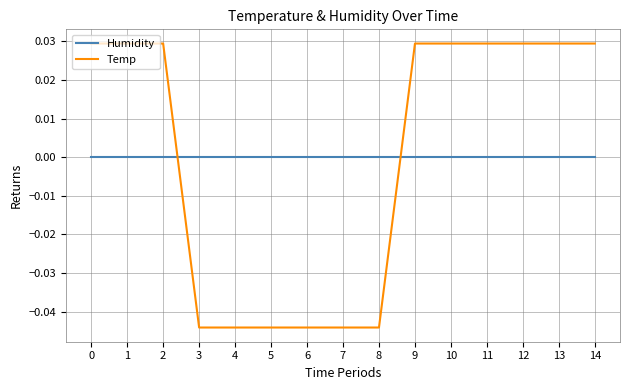

How many Temp values are between 0 and 1?

9